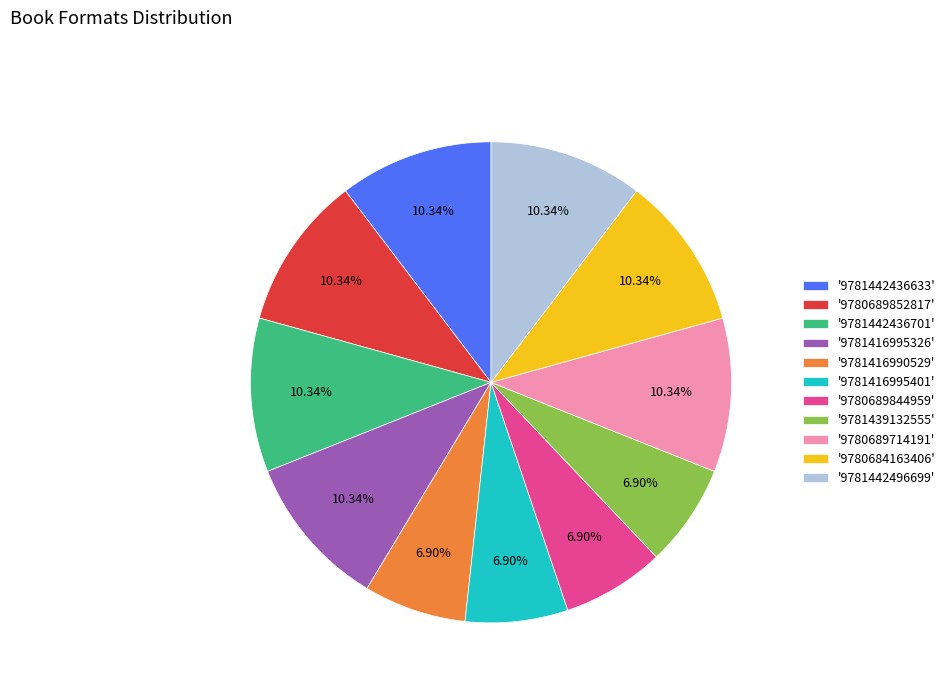

Do '9781442436701' and '9781416995401' together represent more than half of the pie?

No